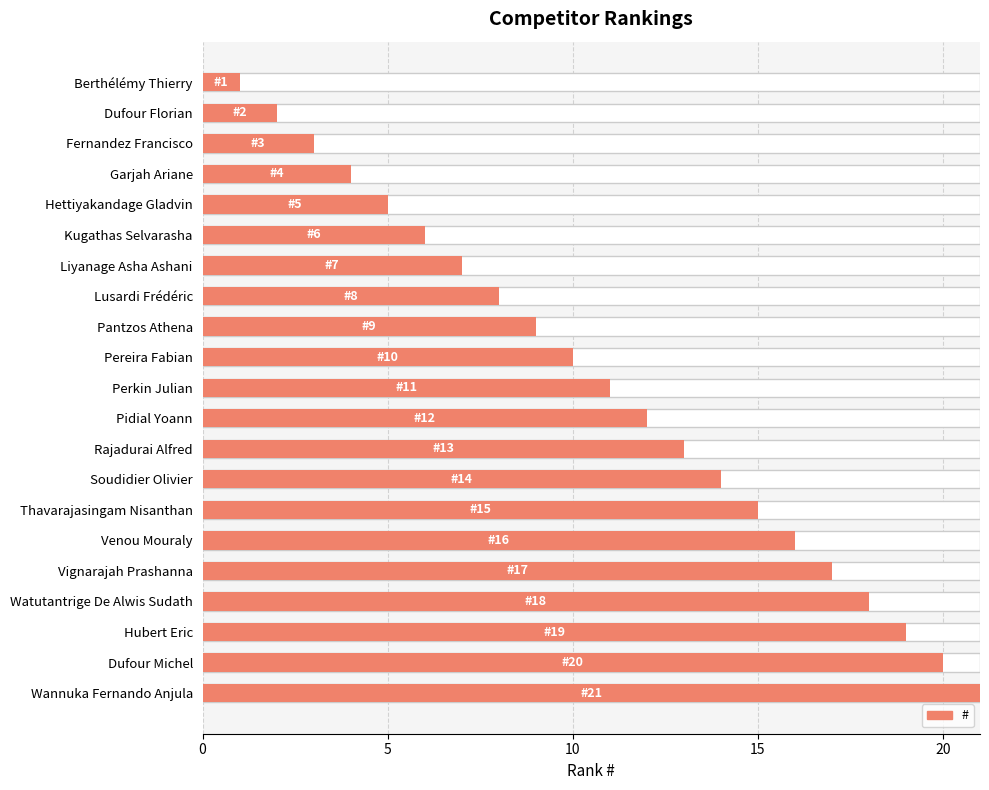

Approximately how many times larger is the value at Berthélémy Thierry compared to Vignarajah Prashanna?

0.1